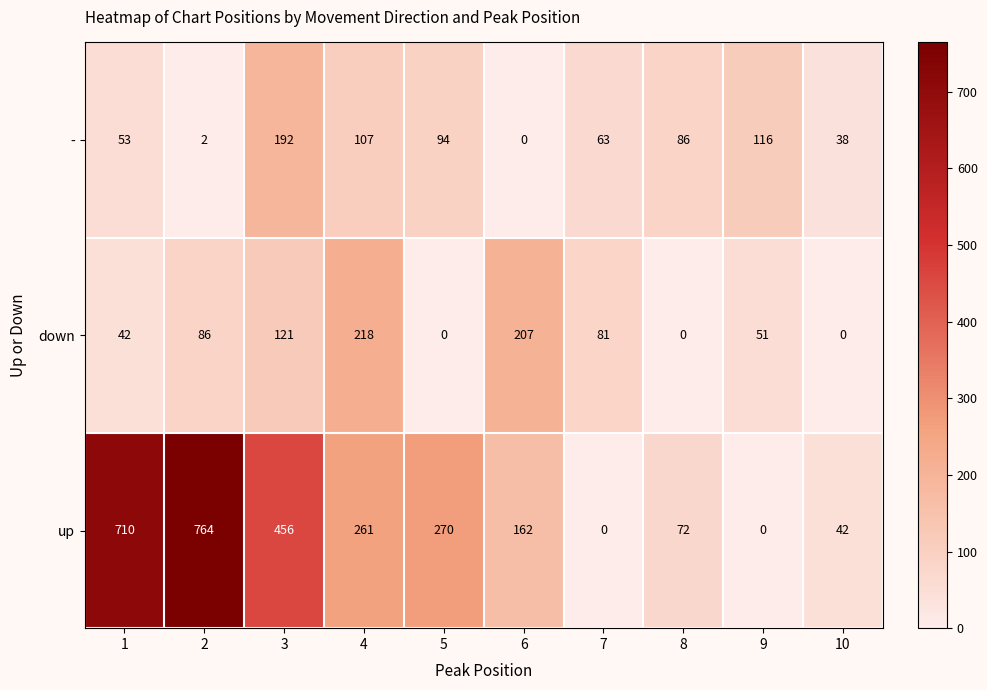

At which label does down reach its peak?

4